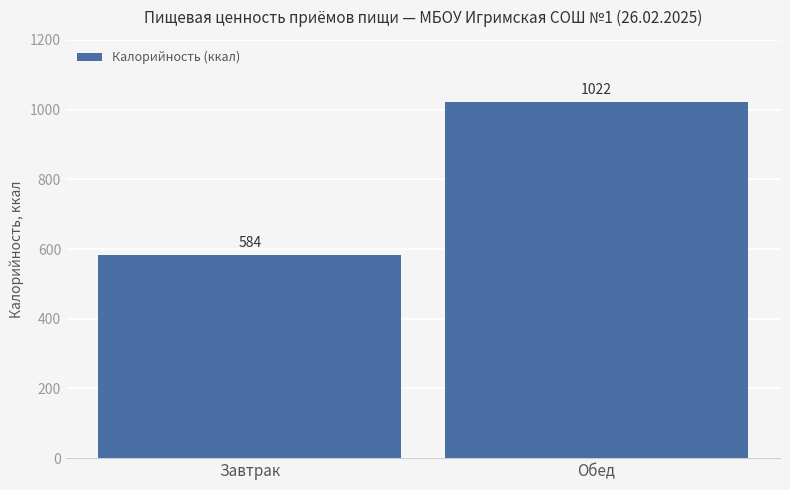

What is the label of the 2nd bar from the right?

Завтрак